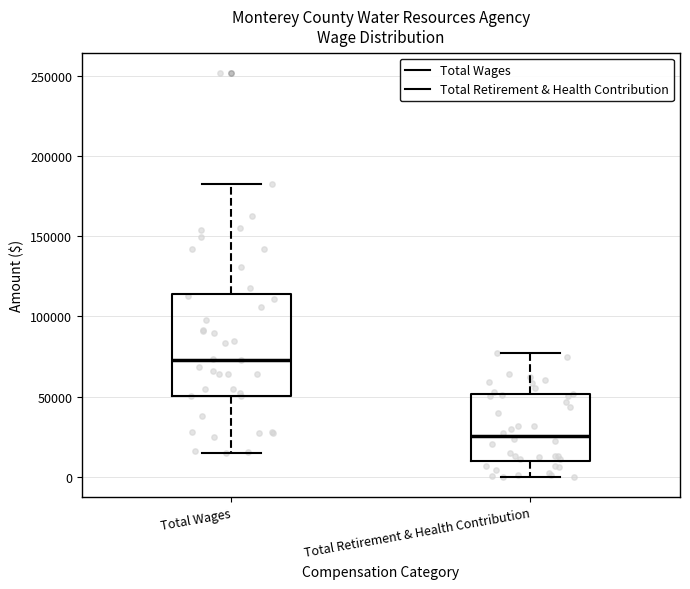

Reading left to right, transcribe this box plot: for each box, give where its median line is, the range the box spans, and where its two whiskers end, as read against the y-axis. The values are not printed on the chart, so give them approximately, as read against the axis.

Total Wages: median 75000, box 50000 to 115000, whiskers 15000 to 185000
Total Retirement & Health Contribution: median 25000, box 10000 to 50000, whiskers 0 to 75000